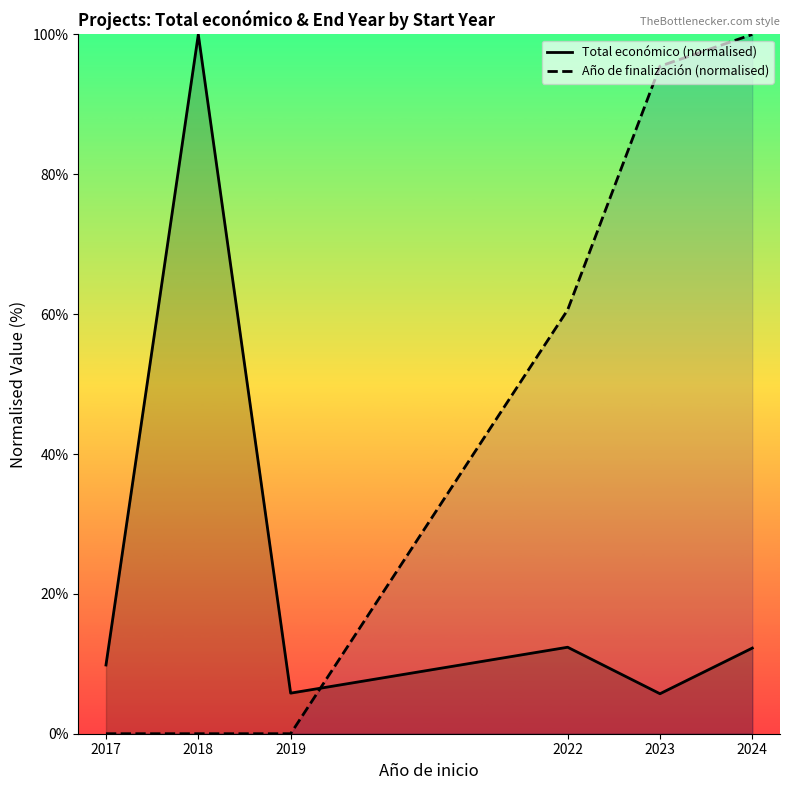

Reading left to right, extract all data points from this chart.

Total económico (normalised): 9.8	100.0	5.8	12.4	5.7	12.2
Año de finalización (normalised): 0.0	0.0	0.0	60.6	95.5	100.0